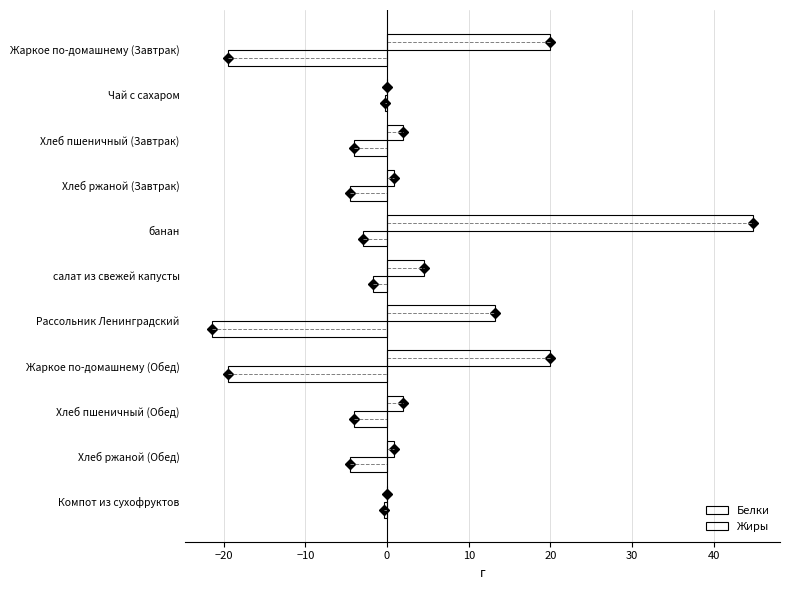

Between Жаркое по-домашнему (Завтрак) and Компот из сухофруктов, which is larger?

Компот из сухофруктов